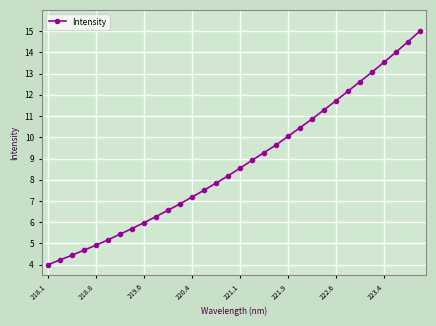

True or false: there are more than 1 points higher than both neighbors.

False